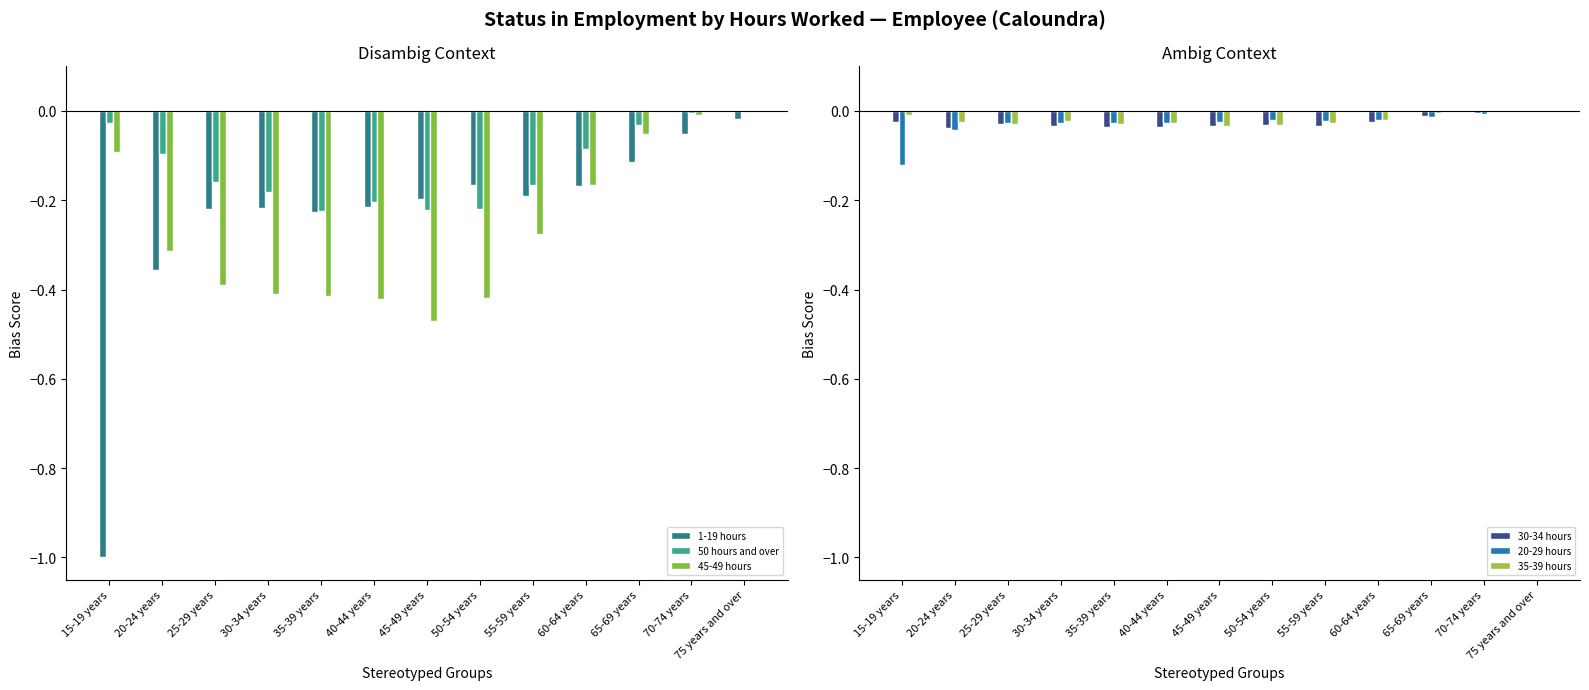

What is the difference between the highest and lowest values at 55-59 years?

0.3